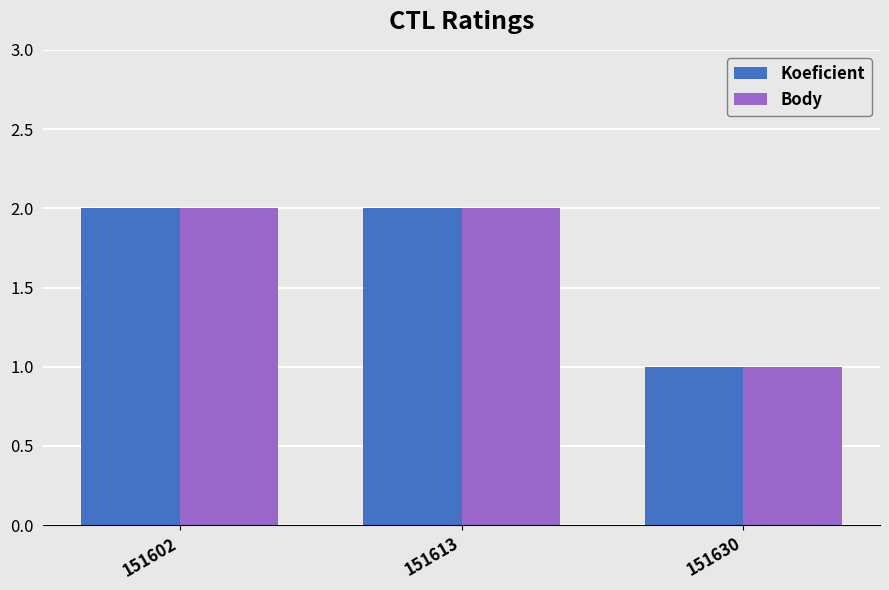

What is the total value across all series at 151613?

4